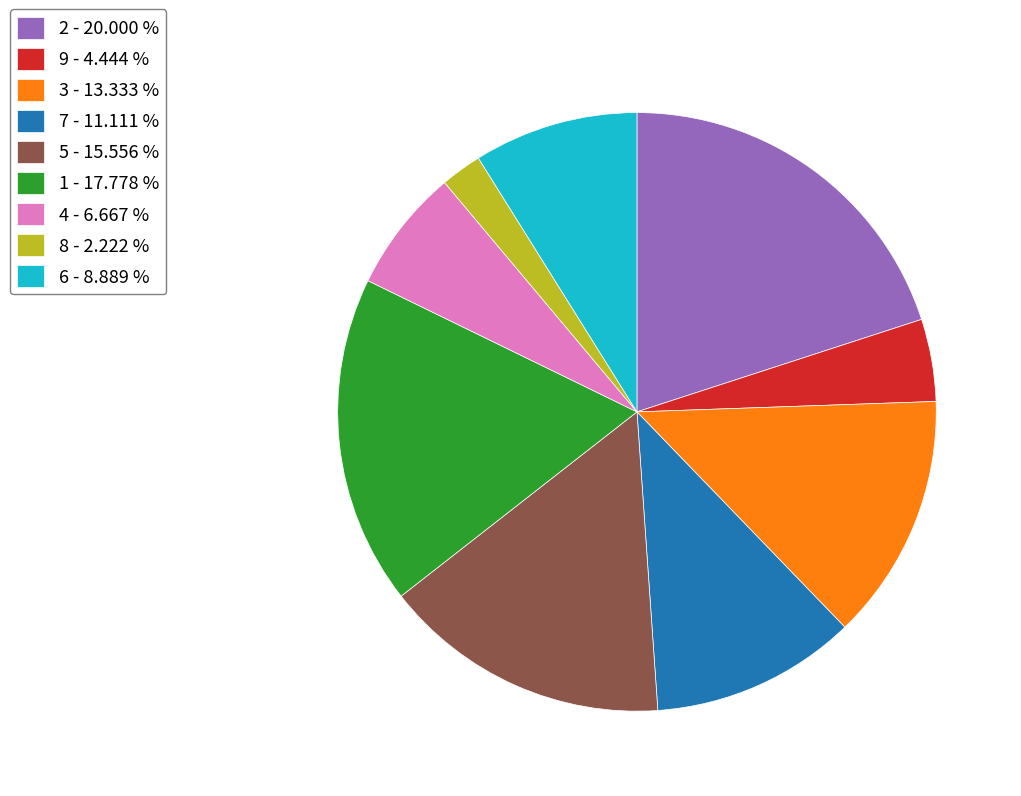

Is the sum of 6 - 8.889 % and 7 - 11.111 % greater than half?

No